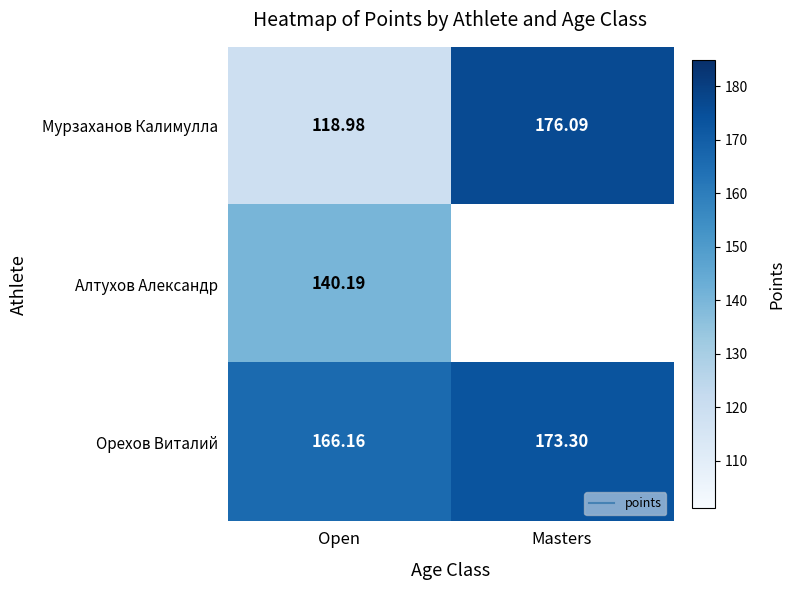

What is the spread (max minus min) of values at Masters?

2.8